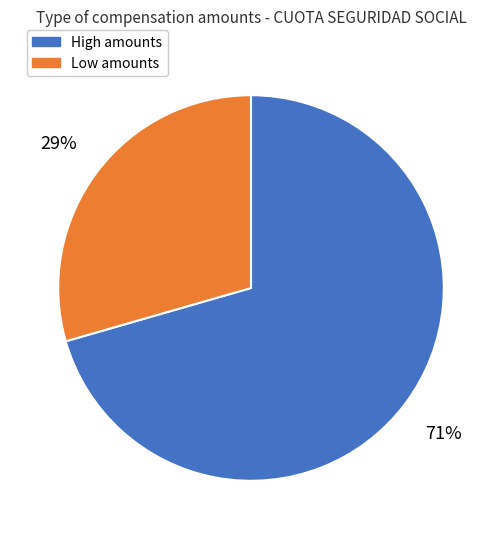

To the nearest percent, what is the average slice percentage?

50%